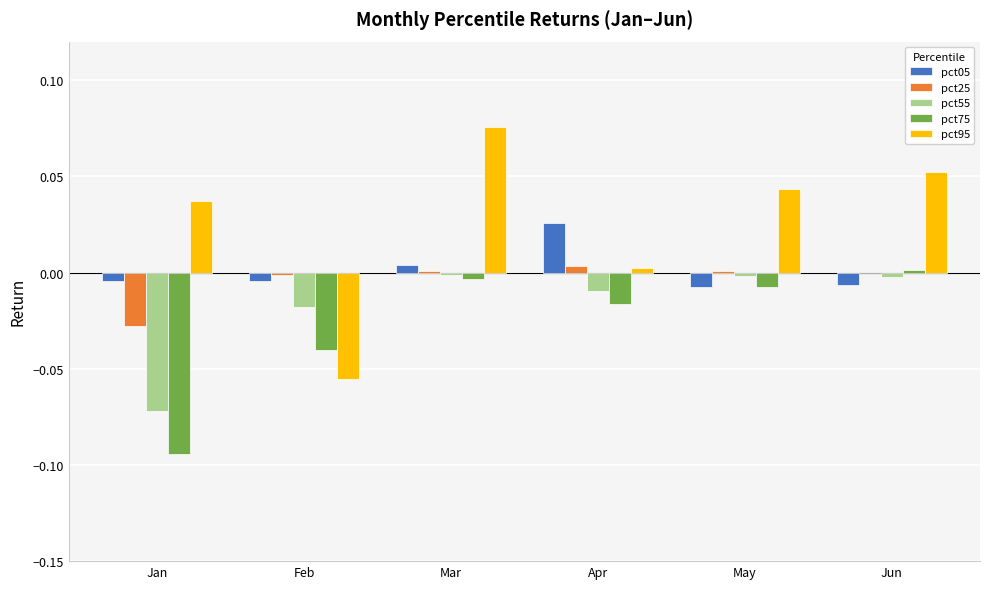

Where does the pct95 series first go above 0?

Jan